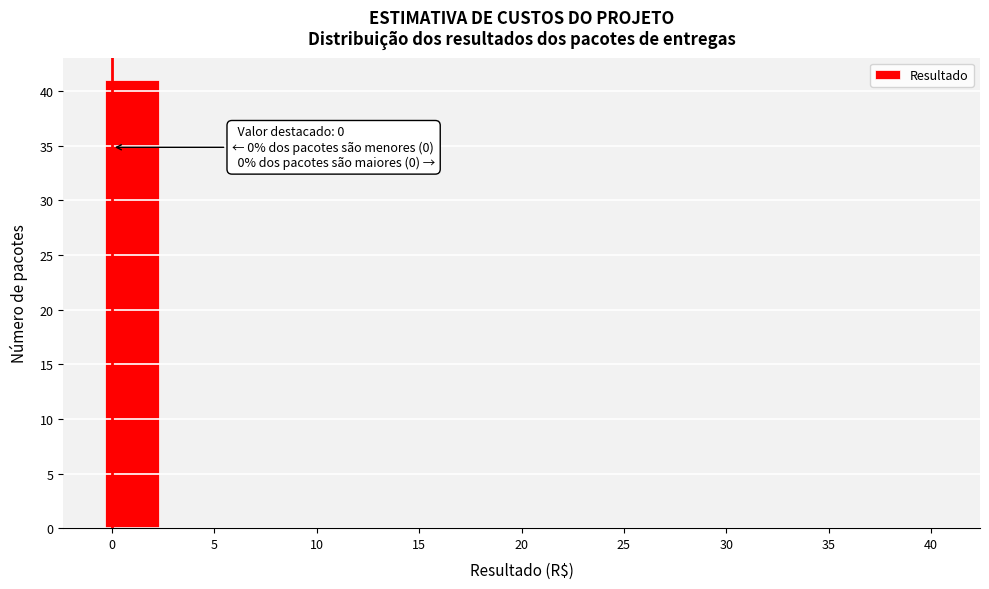

Over which range of the x-axis is the bar tallest?

-0.5 to 2.5